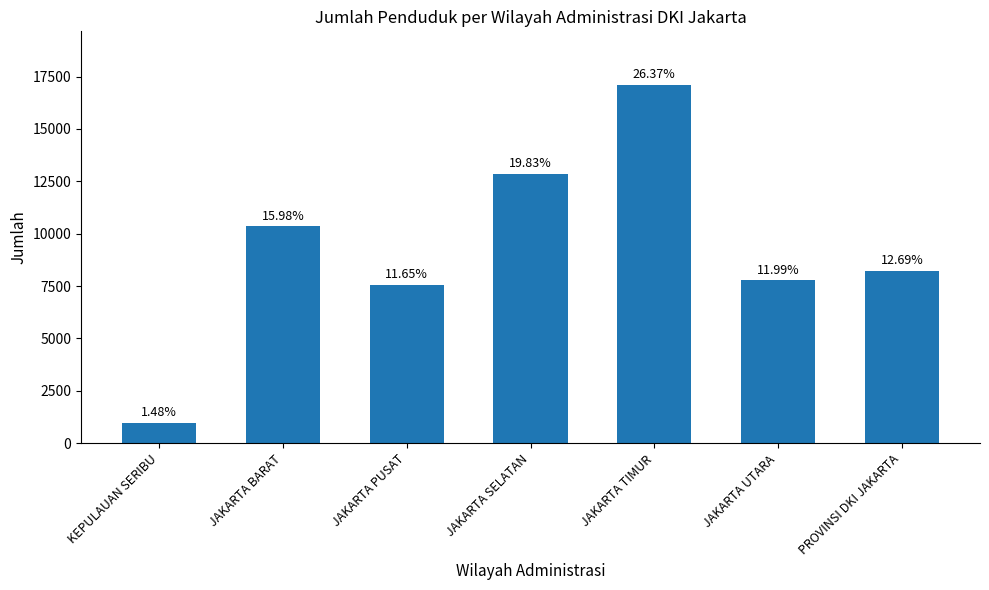

Where does the data first go above 8227?

JAKARTA BARAT